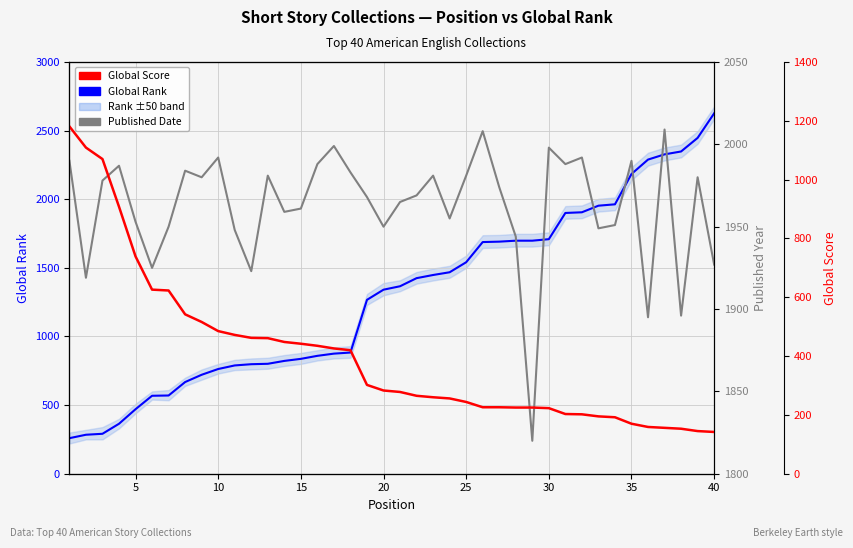

Count the number of categories in the chart.

40